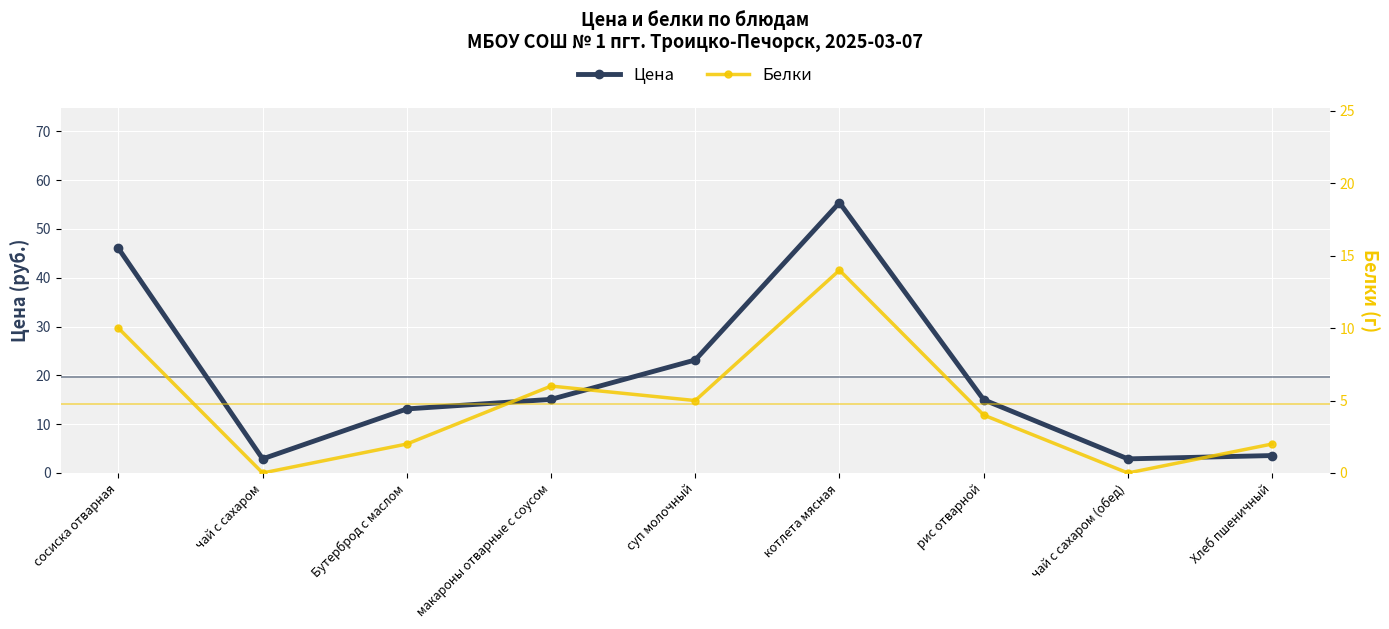

Rank the series by their maximum value, from highest to lowest.

Цена, Белки